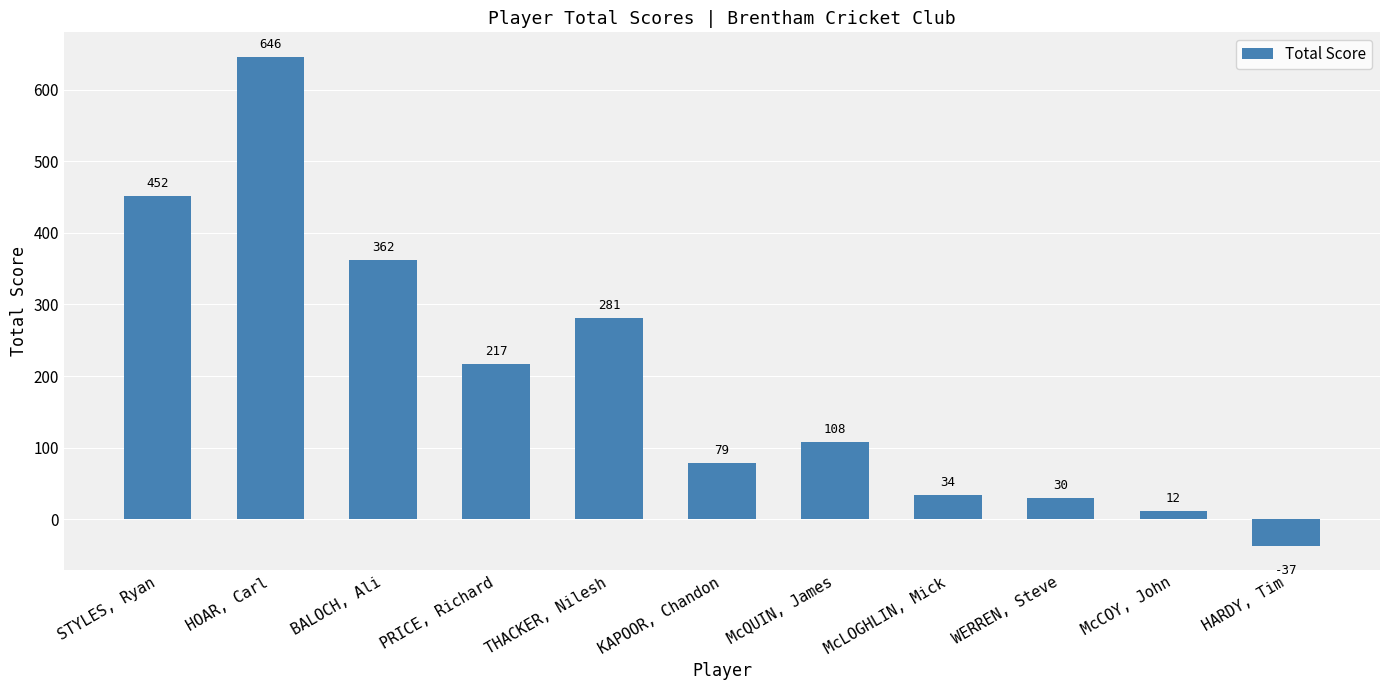

What is the value of the 8th bar from the left?

34